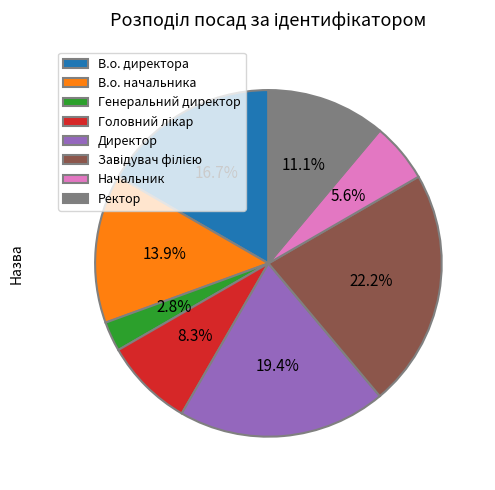

Combined, what portion of the pie is Генеральний директор and Директор?

22.2%